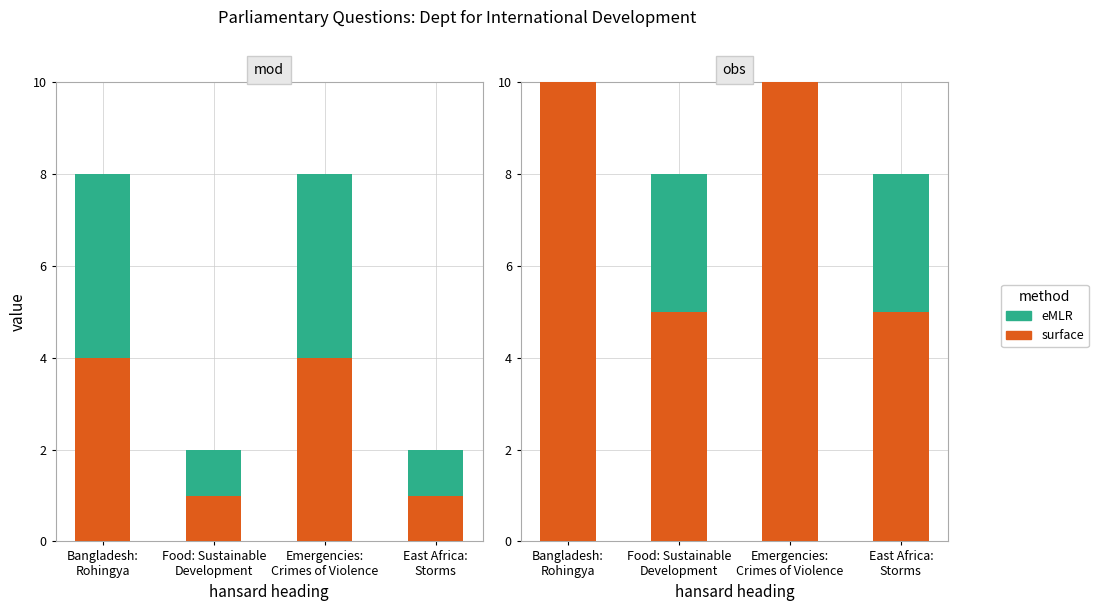

What is the label of the 2nd bar from the right?

Emergencies:
Crimes of Violence